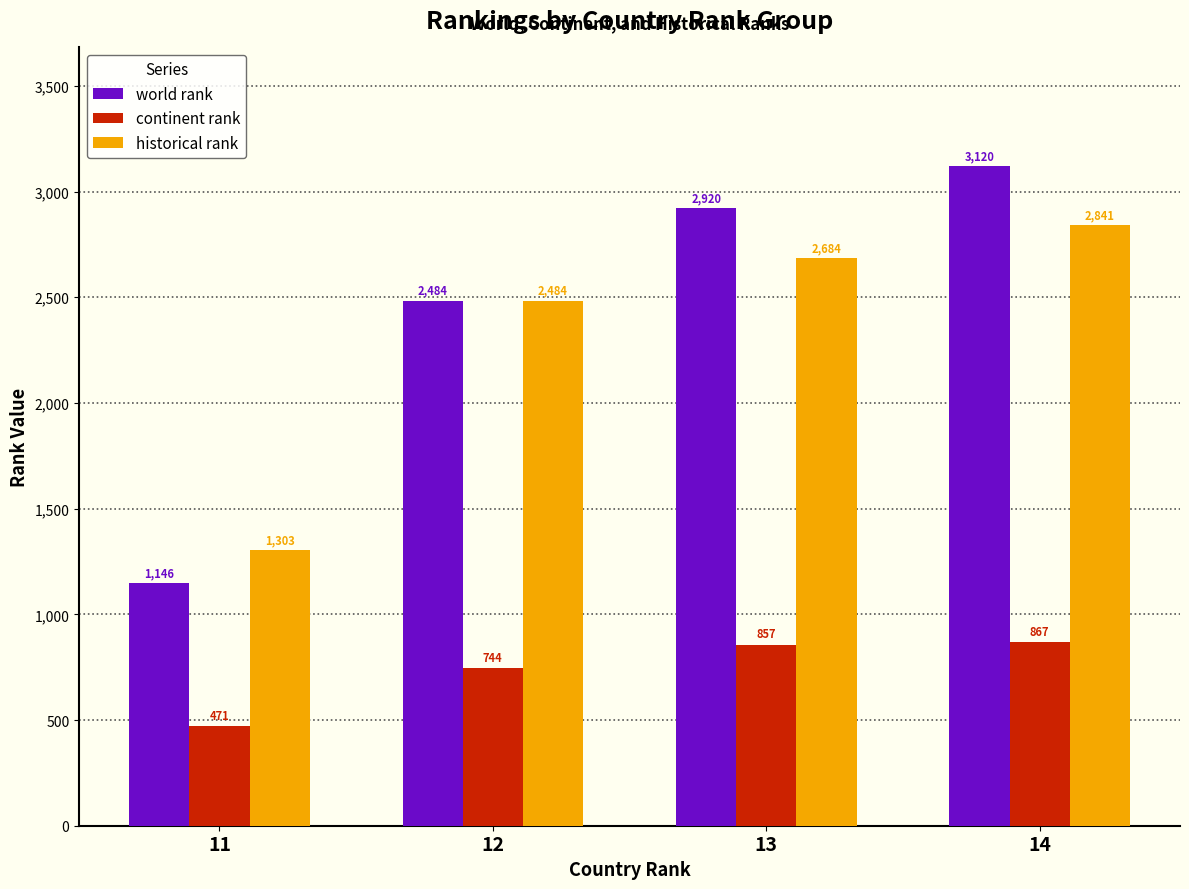

Is the value of continent rank at 12 greater than the value of world rank at 13?

No